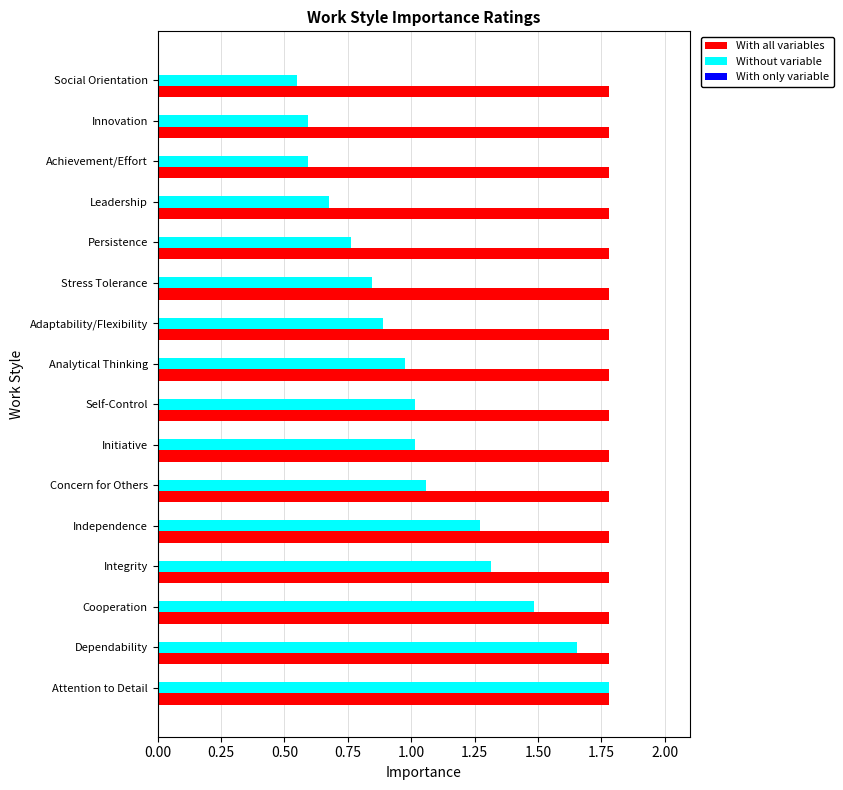

How many bars are there in each group?

3